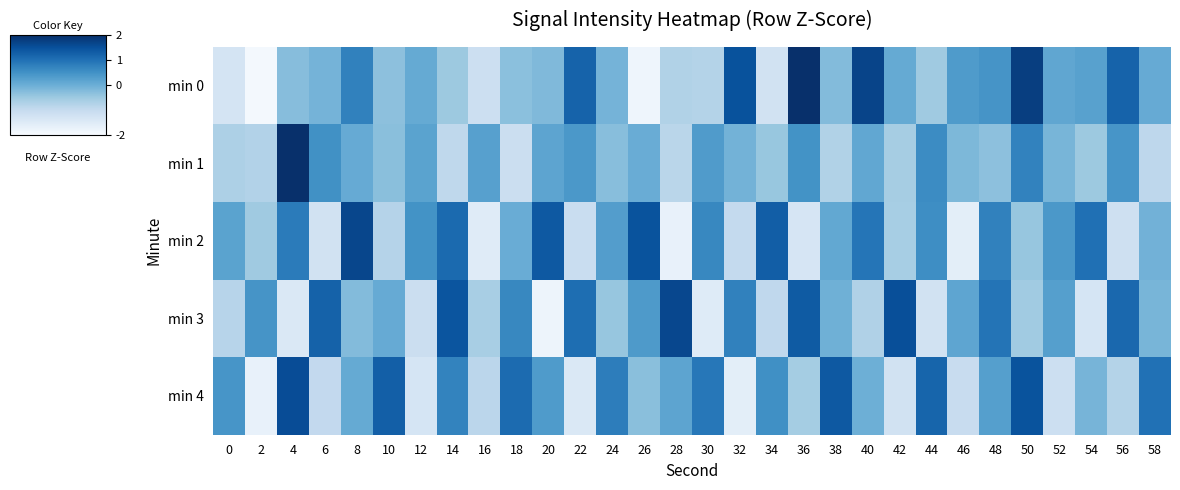

Which label corresponds to the largest value in the chart?

4